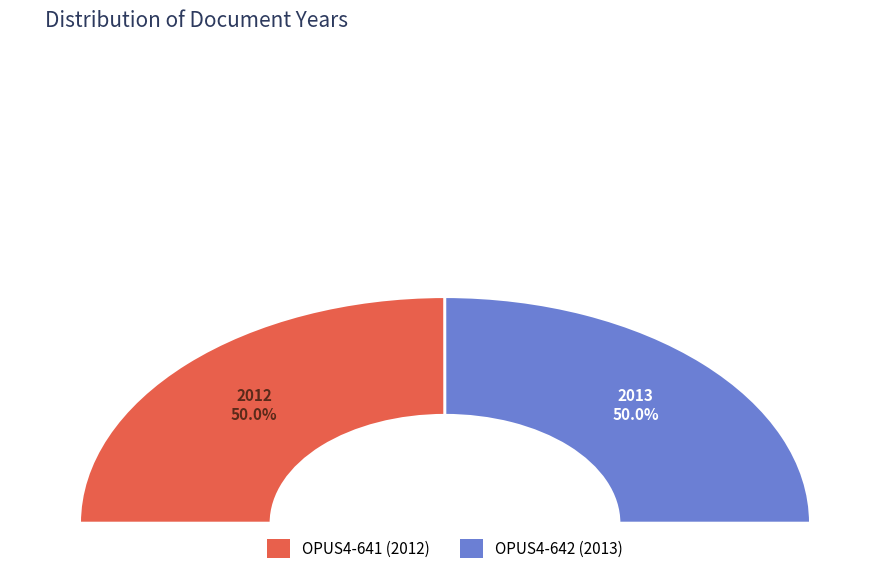

Combined, what portion of the pie is OPUS4-642 and OPUS4-641?

100.0%